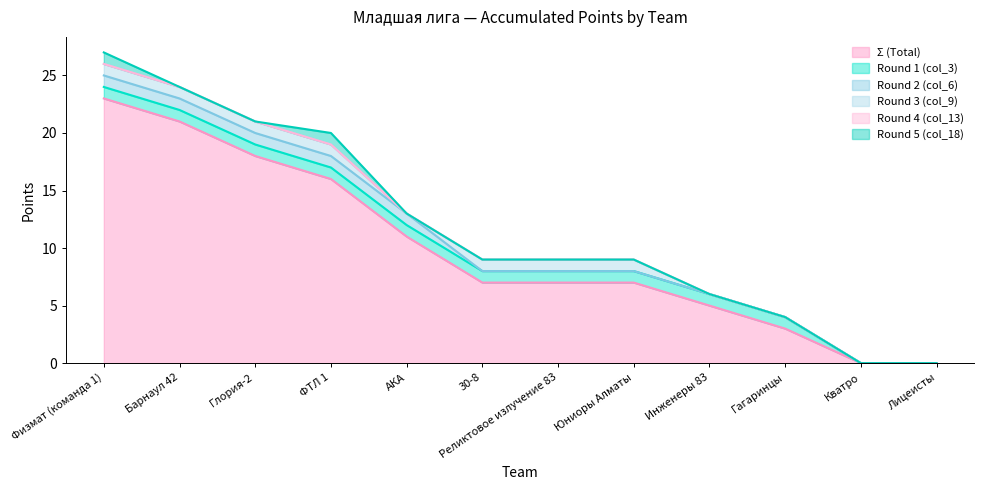

Does the chart display data point markers on the line(s)?

No